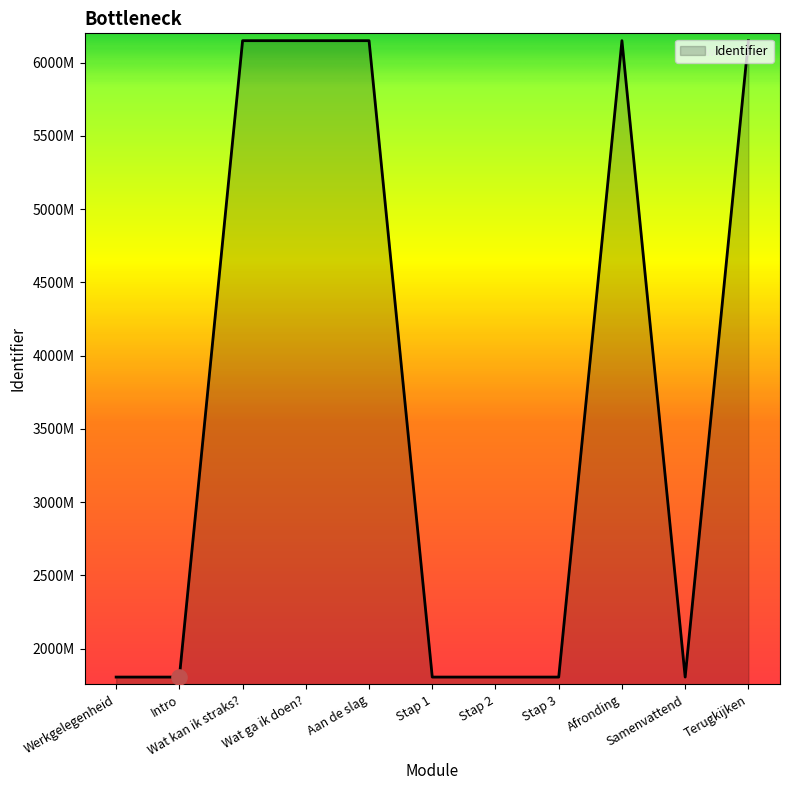

Approximately how many times larger is the value at Wat ga ik doen? compared to Intro?

3.4